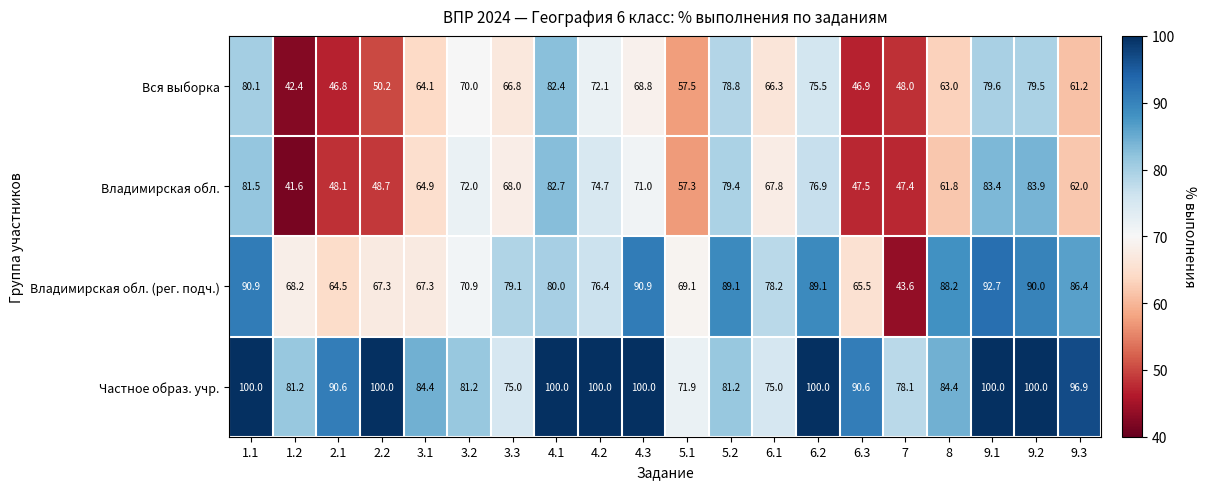

At which label is Владимирская обл. (рег. подч.) closest to 68?

1.2